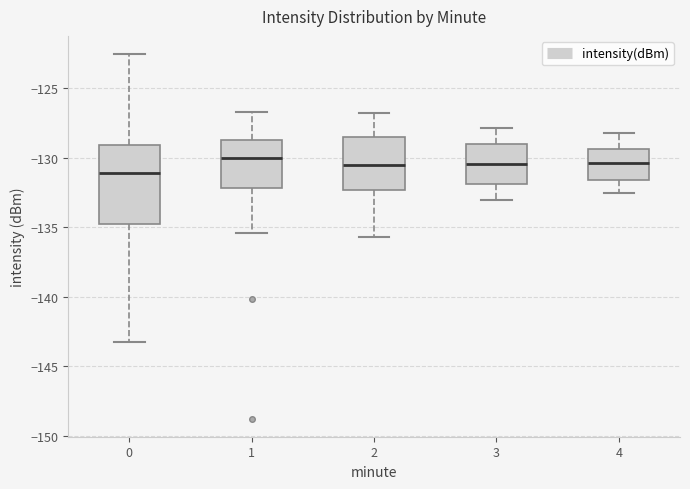

Where is the upper edge of the box at x = 4 on the y-axis? The values are not printed on the chart, so give them approximately, as read against the axis.

-129.5